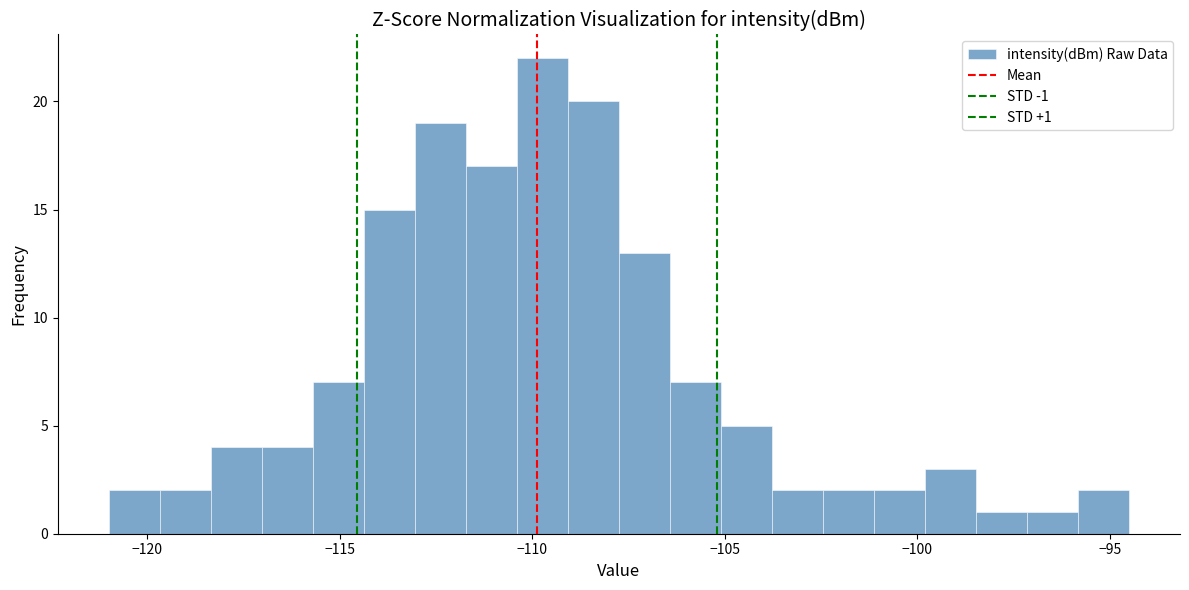

Around what value on the x-axis is the tallest bar? Give the approximate position of its centre, as read against the axis.

-109.5